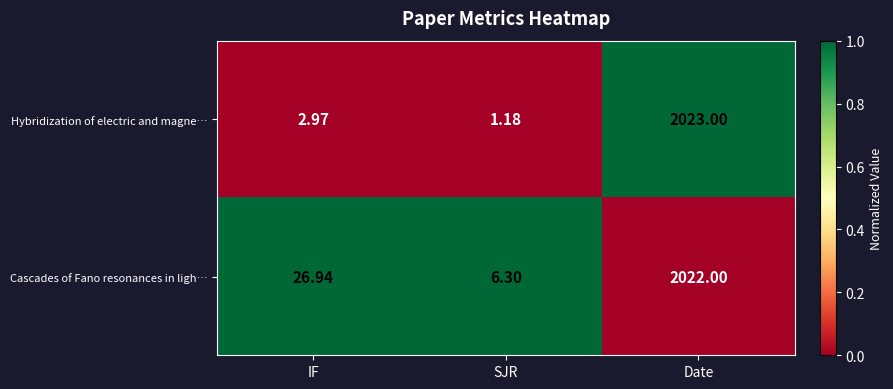

List the series in order of their overall mean, lowest first.

Hybridization of electric and magne…, Cascades of Fano resonances in ligh…